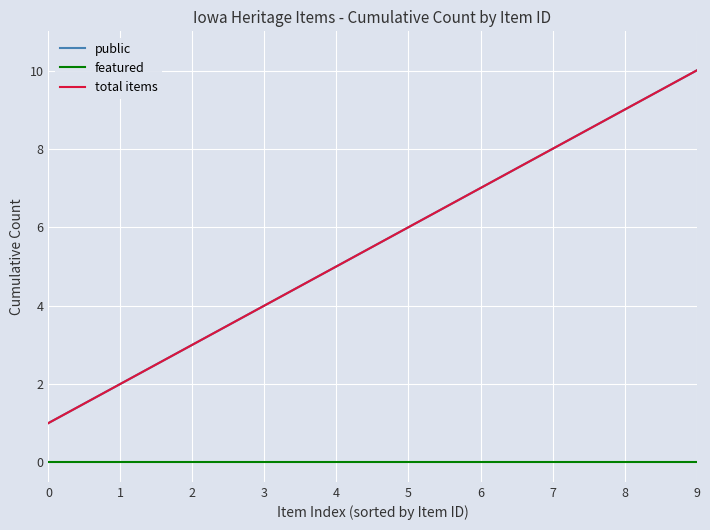

Which series changed the most between 5 and 7?

public